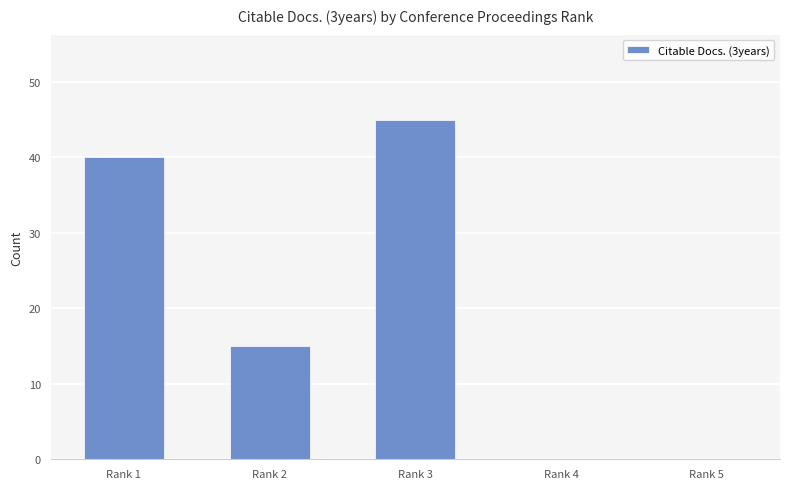

True or false: the data shows 0 at Rank 4.

True